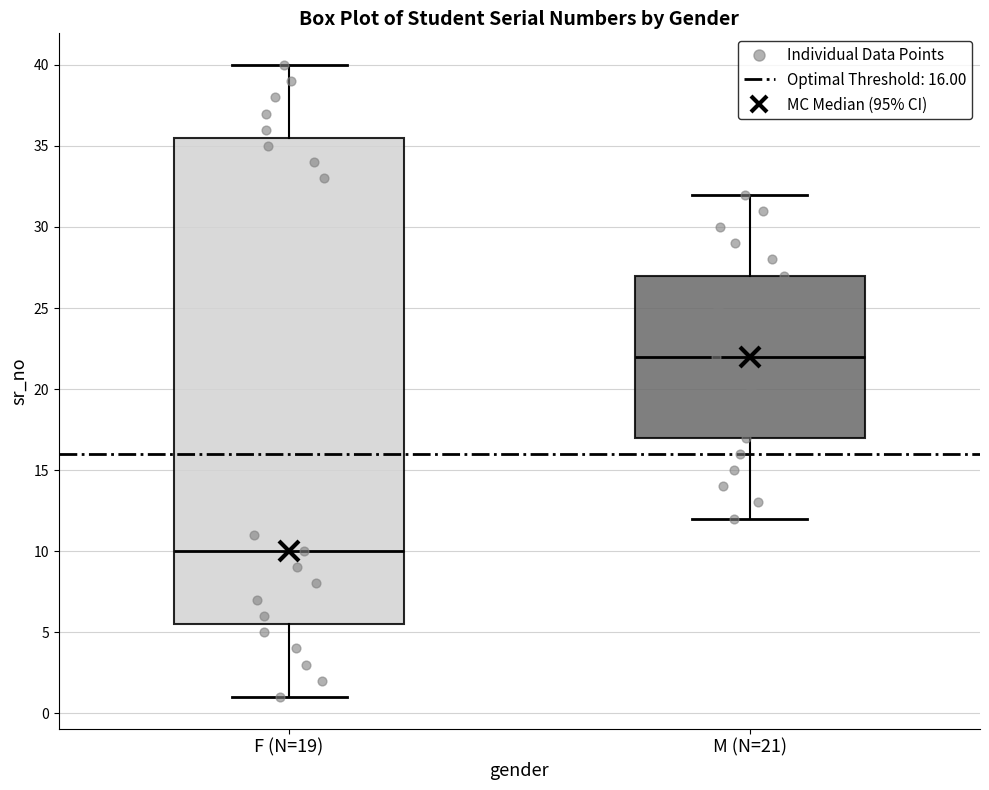

Reading left to right, read every box against the y-axis: the position of its median line, the range the box covers, and the ends of its whiskers. The values are not printed on the chart, so give them approximately, as read against the axis.

F (N=19): median 10.0, box 5.5 to 35.5, whiskers 1.0 to 40.0
M (N=21): median 22.0, box 17.0 to 27.0, whiskers 12.0 to 32.0